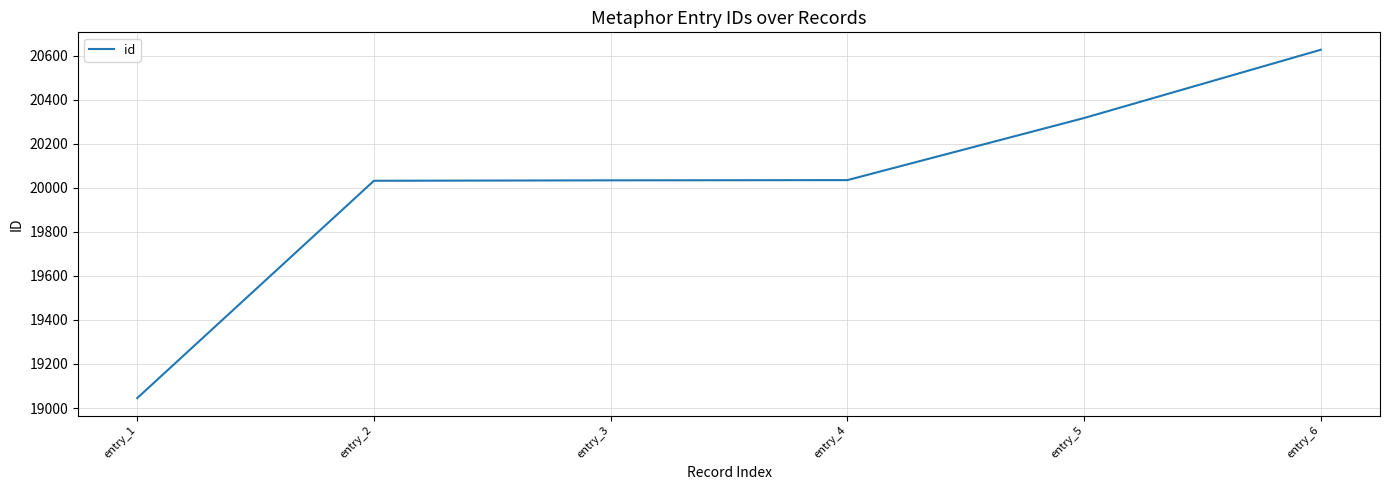

Which label corresponds to the largest value in the chart?

entry_6